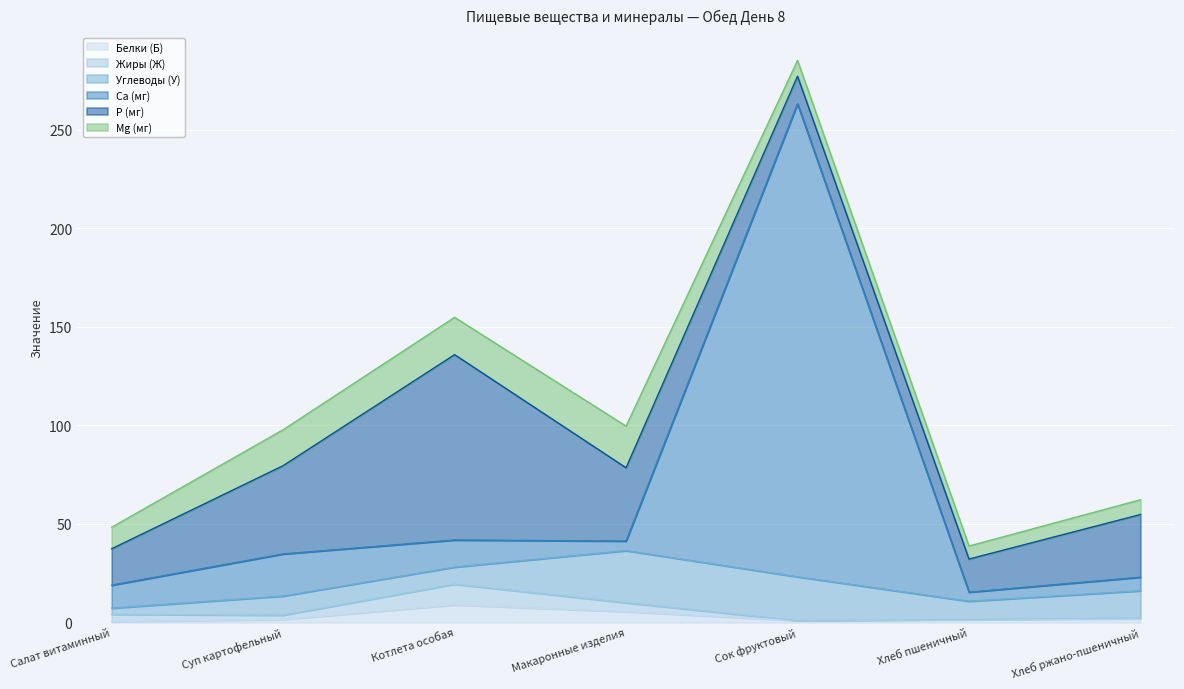

At how many categories does at least one series exceed 227?

1